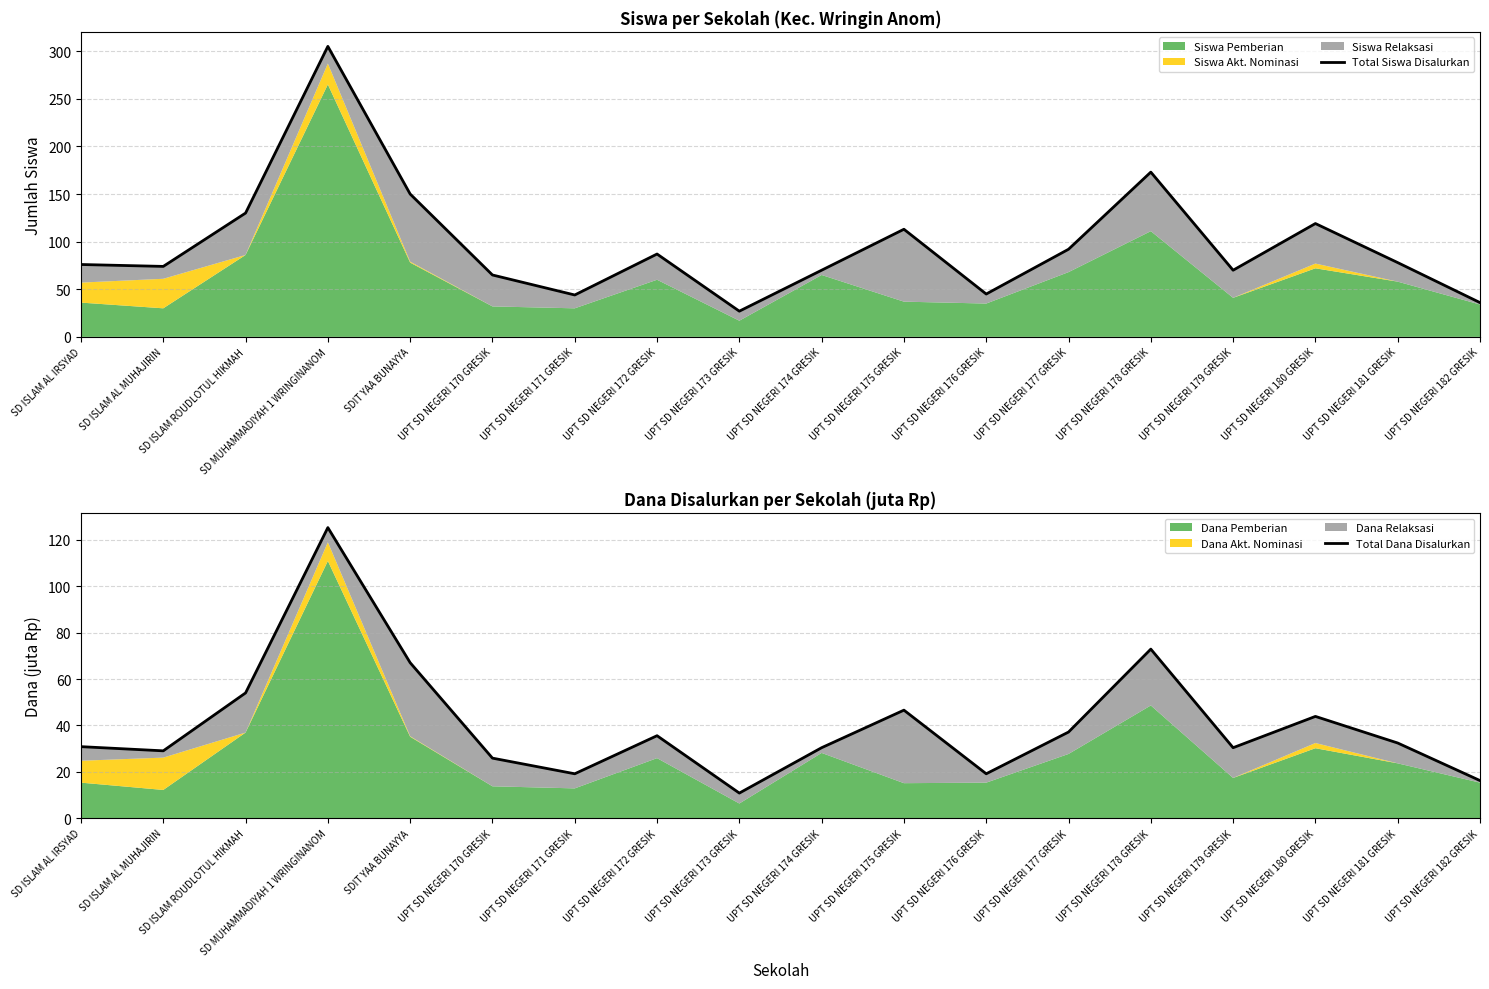

Which has a higher value, UPT SD NEGERI 171 GRESIK or UPT SD NEGERI 180 GRESIK?

UPT SD NEGERI 180 GRESIK